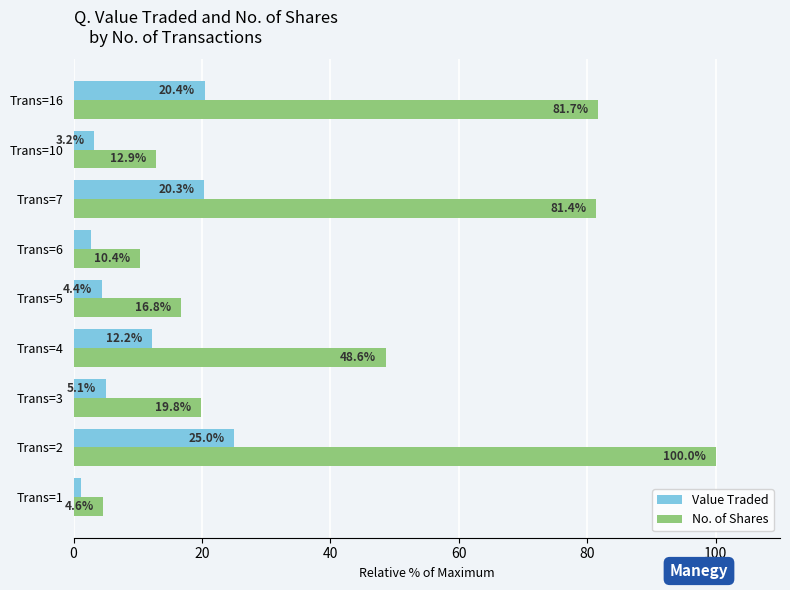

Which series has the largest total across all categories?

No. of Shares